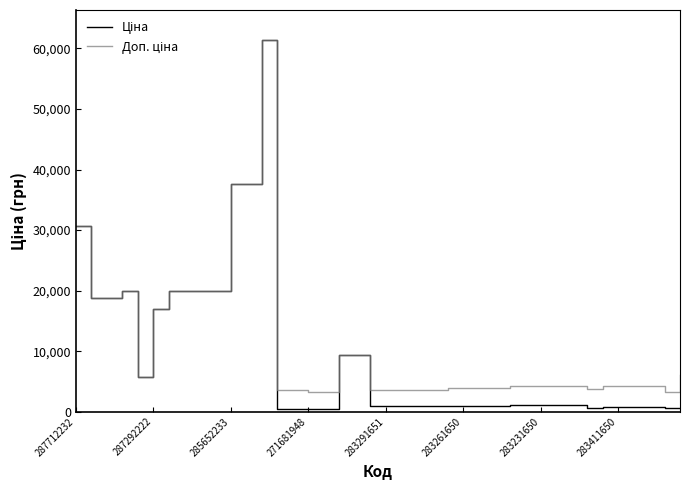

What is the maximum value shown in the chart?

61434.3